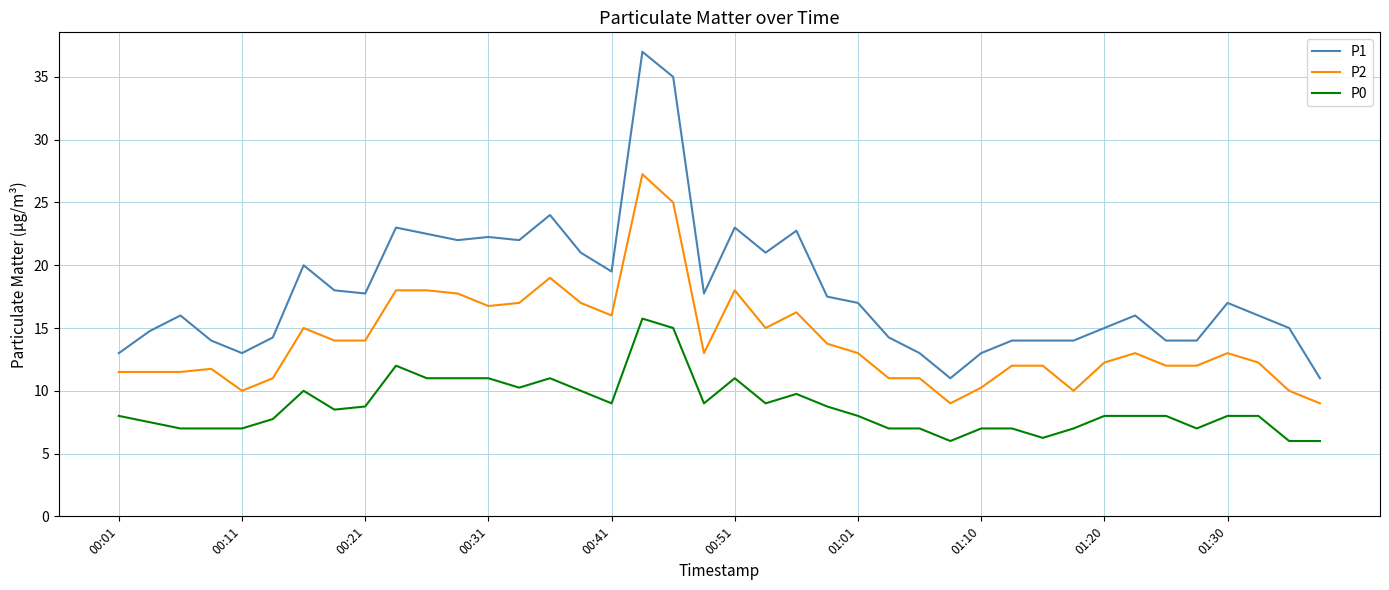

Which series has the largest range (max minus min)?

P1